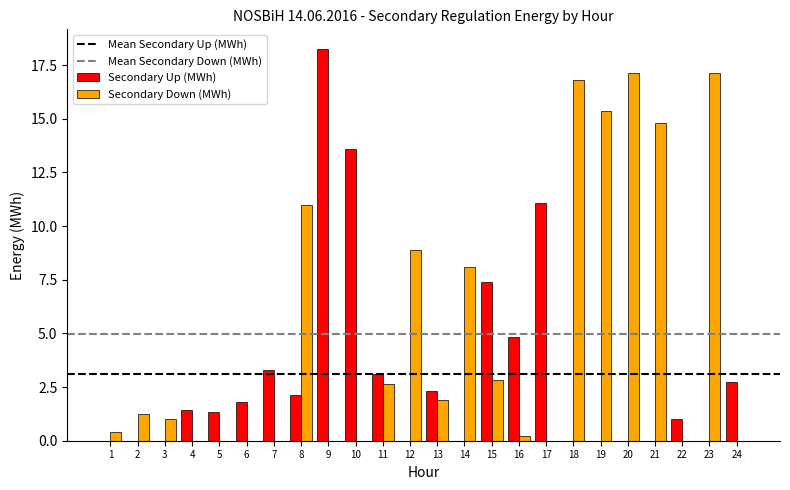

Where does the Secondary Down (MWh) series first go above 1?

2